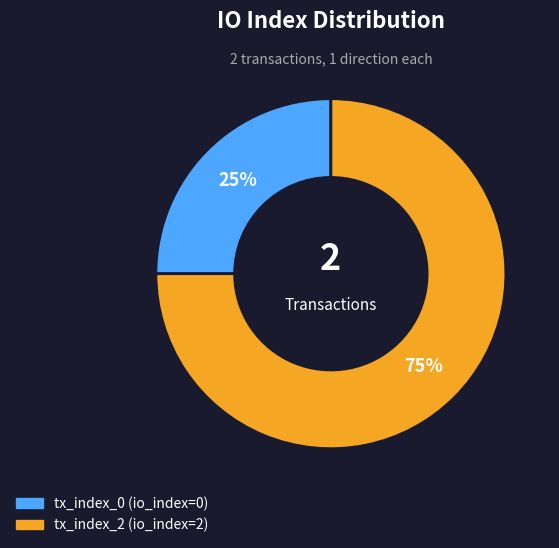

What percentage is the tx_index_2 slice, to the nearest percent?

75%